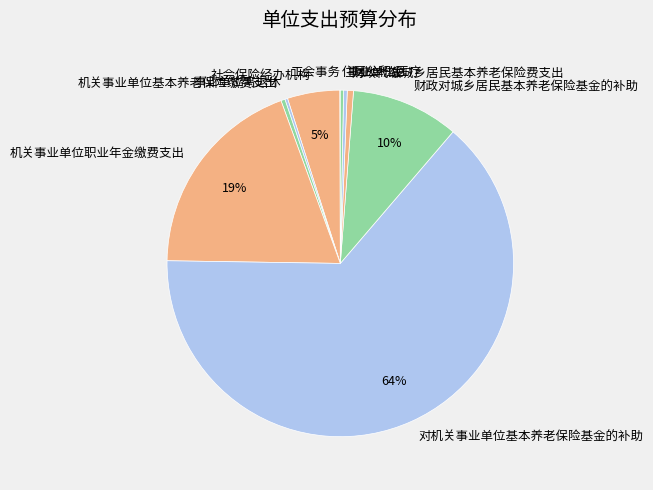

Which slice is the largest?

对机关事业单位基本养老保险基金的补助